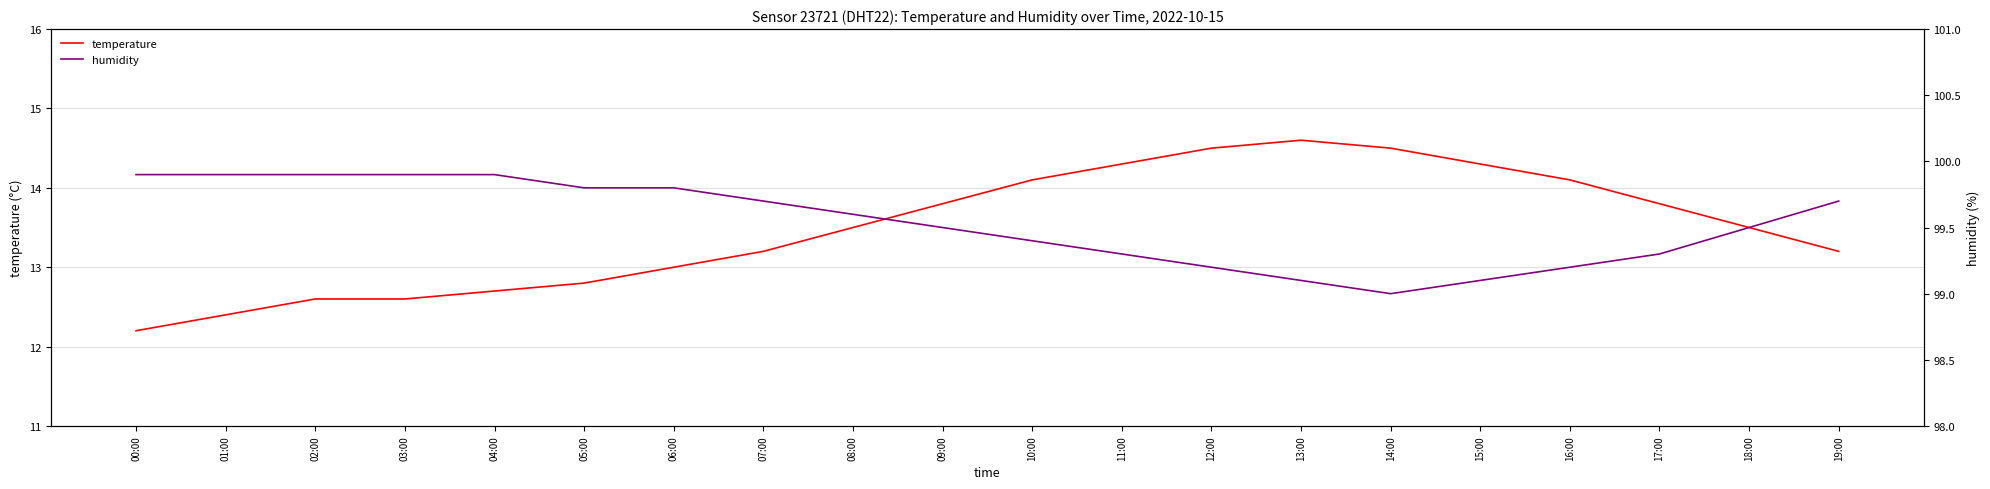

What is the minimum value for humidity?

99.0